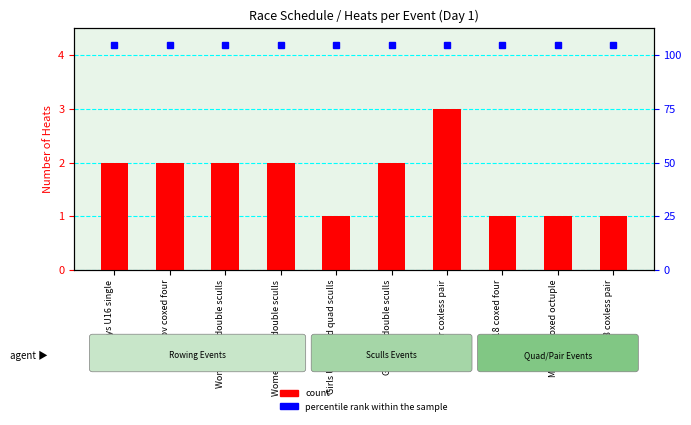

How many bars are there in total?

10